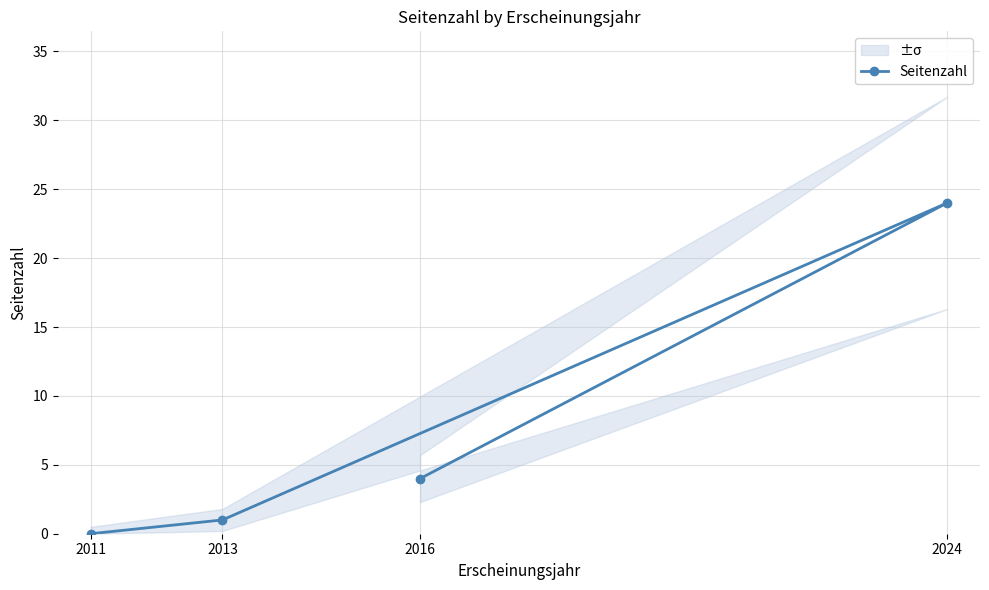

Count the number of categories in the chart.

4